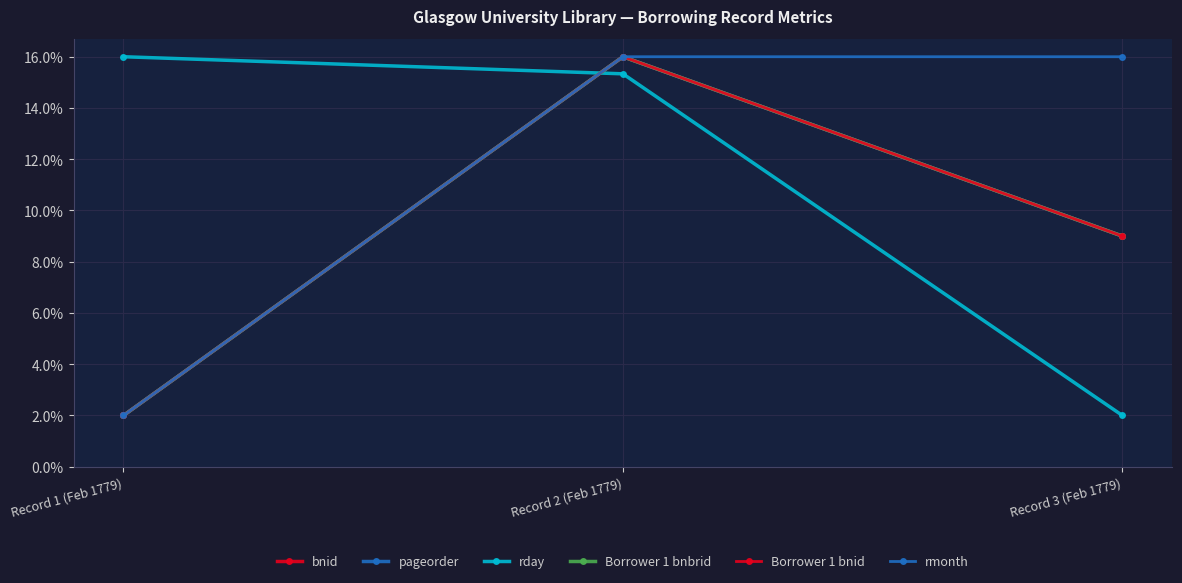

Is this an area chart (filled region under the line)?

No